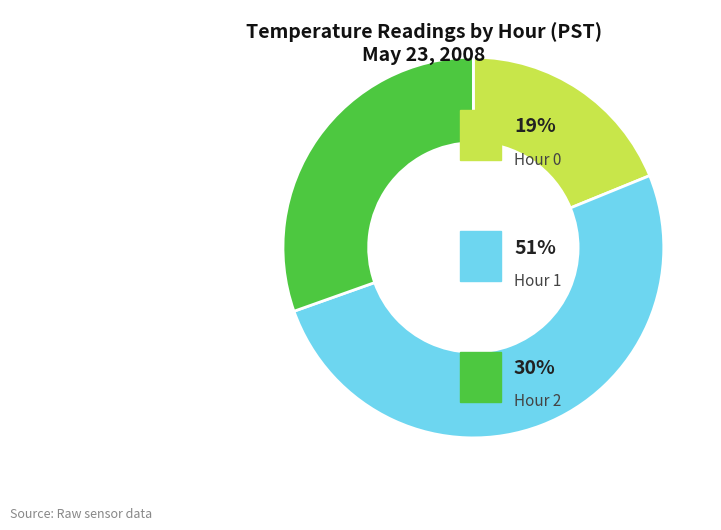

Does any single category account for the majority?

Yes